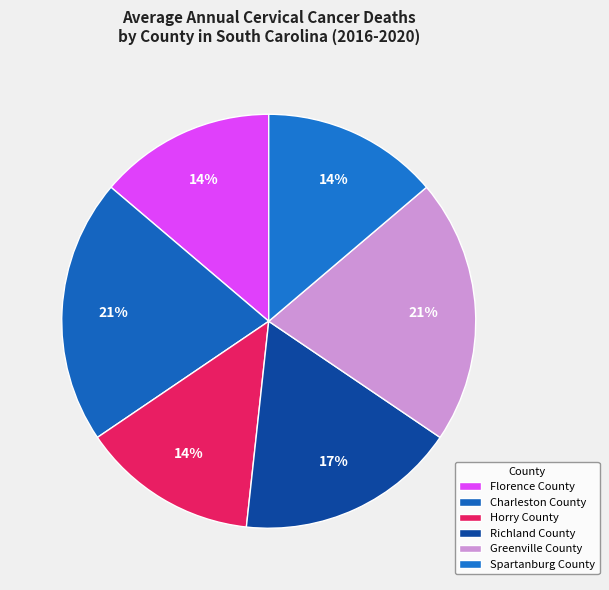

What is the smallest slice in the pie chart?

Florence County